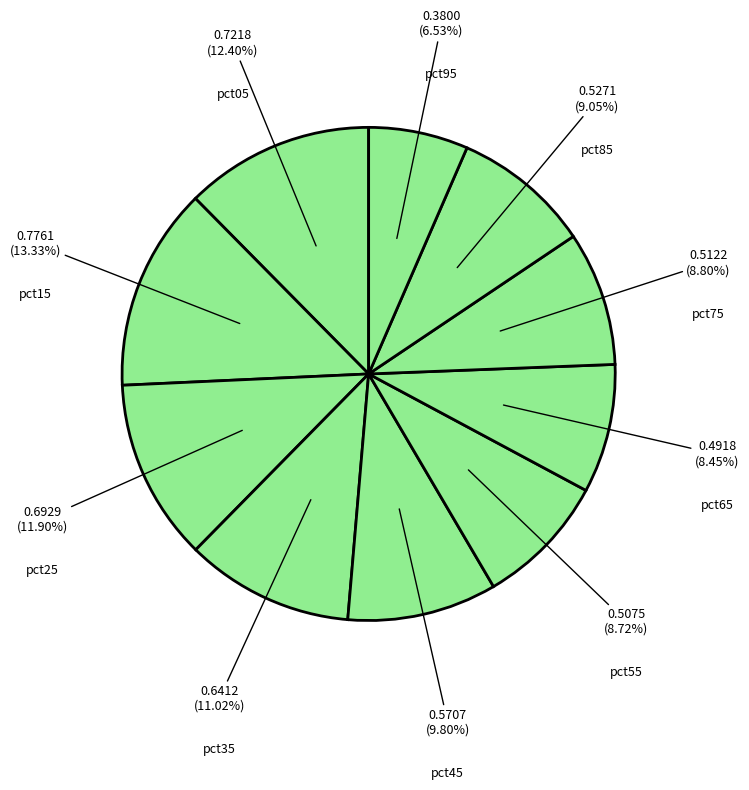

Which category has the smallest portion of the pie?

pct95